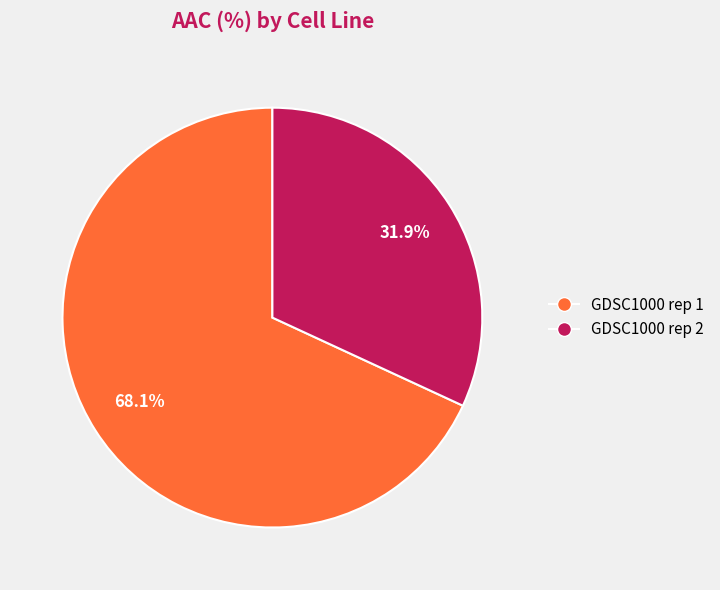

What is the ratio of the value at GDSC1000 rep 1 to the value at GDSC1000 rep 2?

2.1